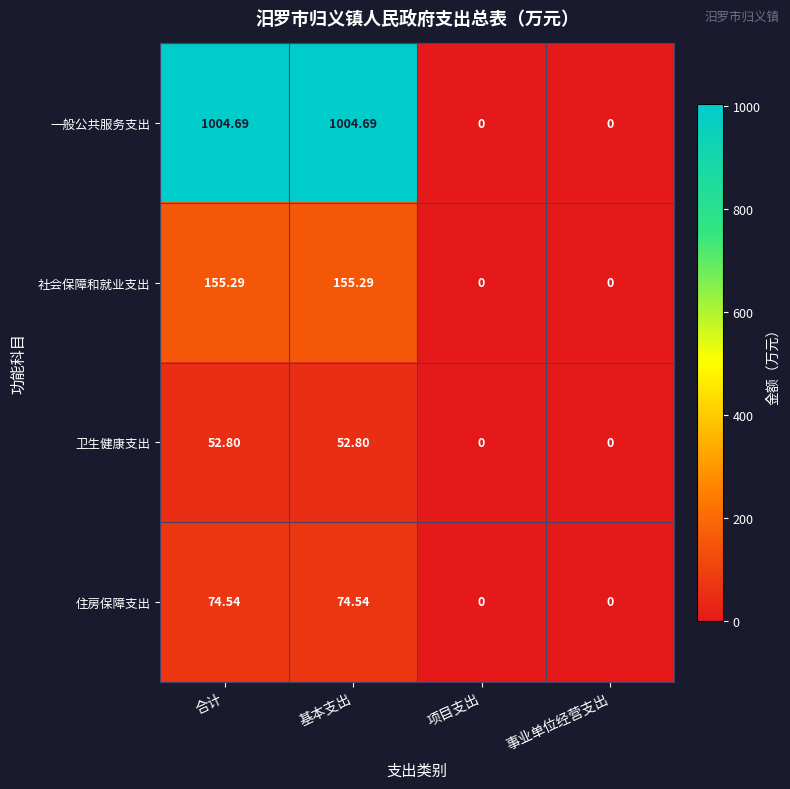

How many categories are shown in the chart?

4